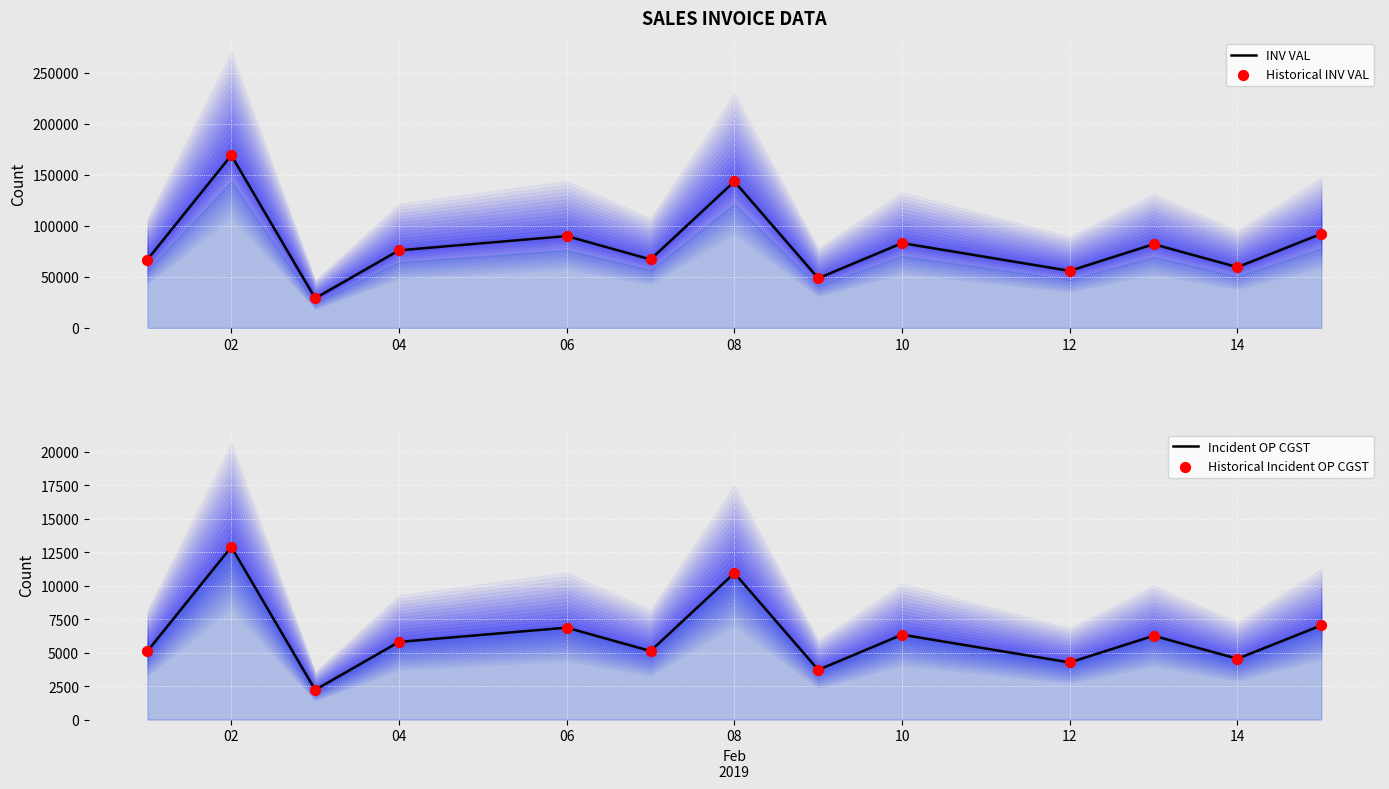

Which series has the largest total across all categories?

INV VAL